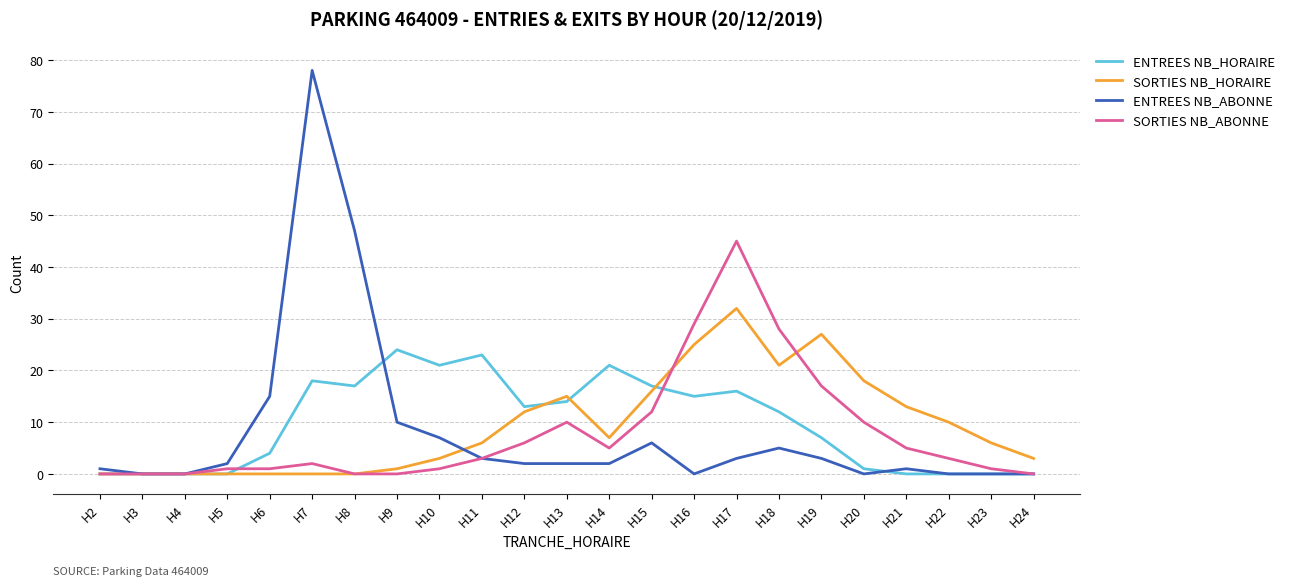

Rank the series by their maximum value, from highest to lowest.

ENTREES NB_ABONNE, SORTIES NB_ABONNE, SORTIES NB_HORAIRE, ENTREES NB_HORAIRE